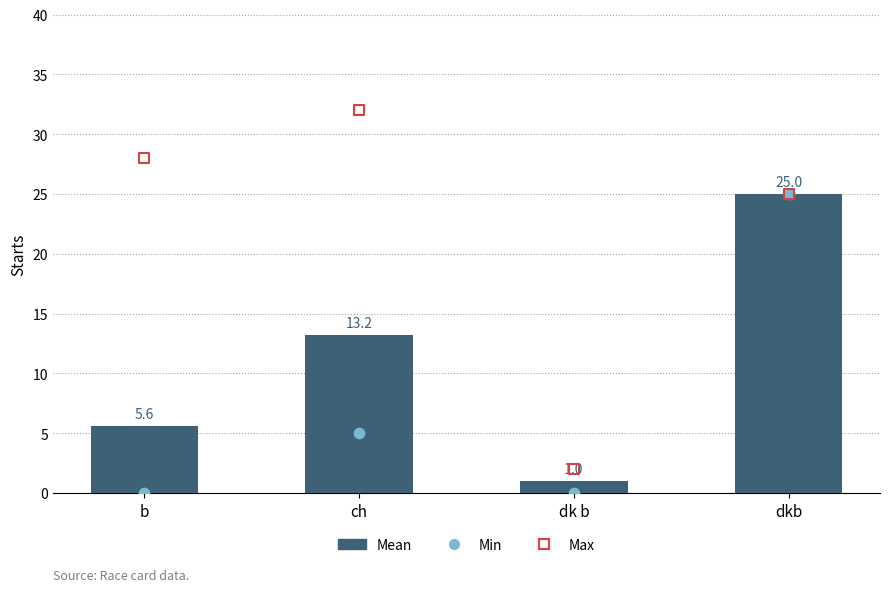

Which series has the largest Y range (max minus min)?

Max